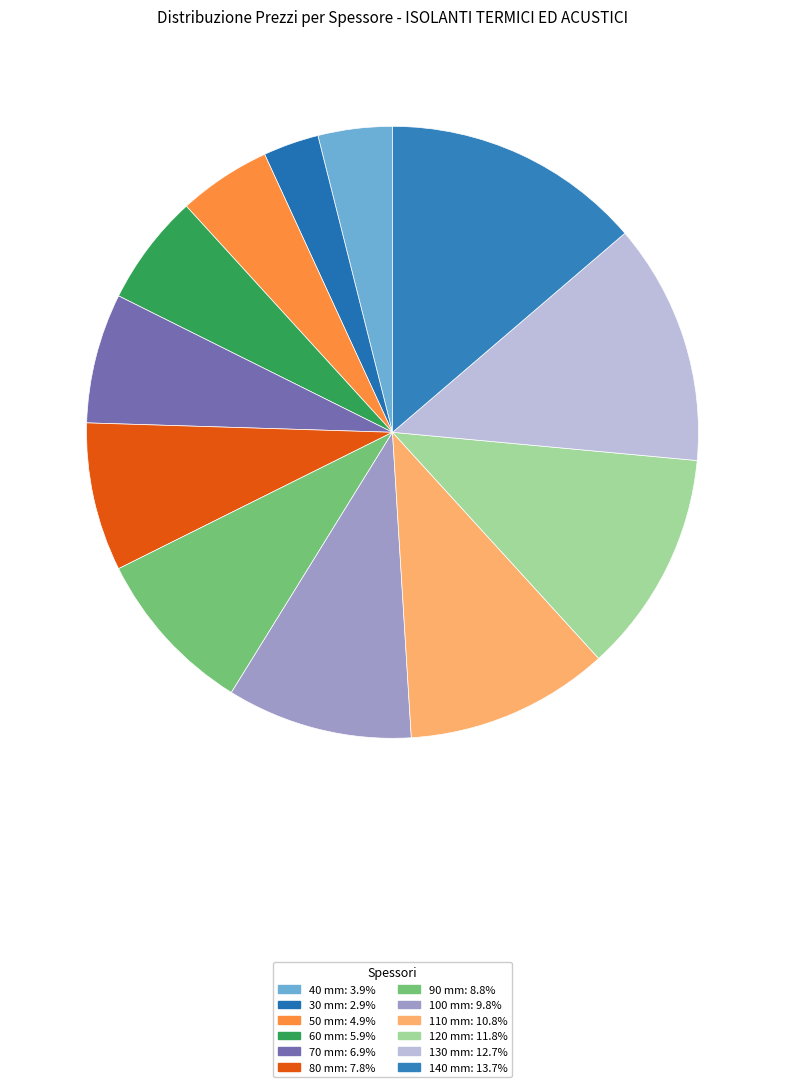

To the nearest percent, what is the combined percentage of 140 mm and 90 mm?

23%